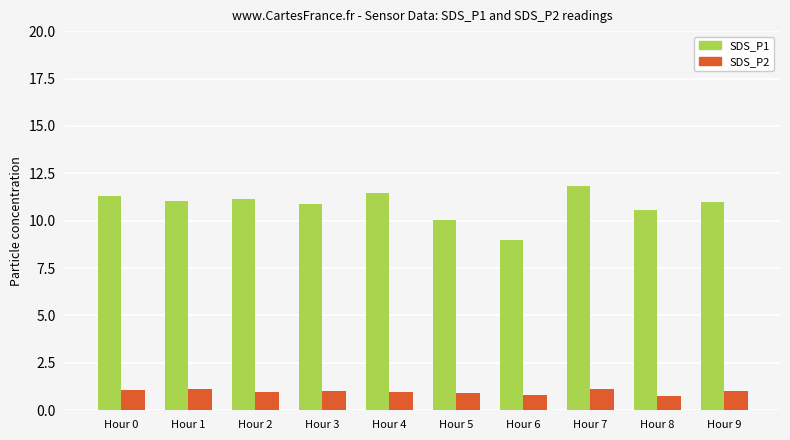

The value of SDS_P1 at Hour 7 is 20.8. True or false?

False